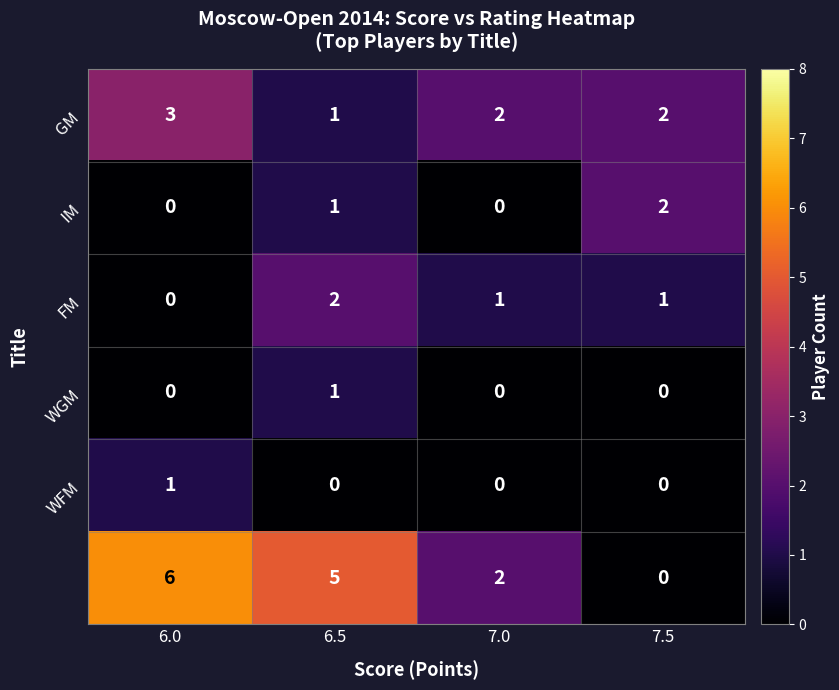

How many categories are shown in the chart?

4